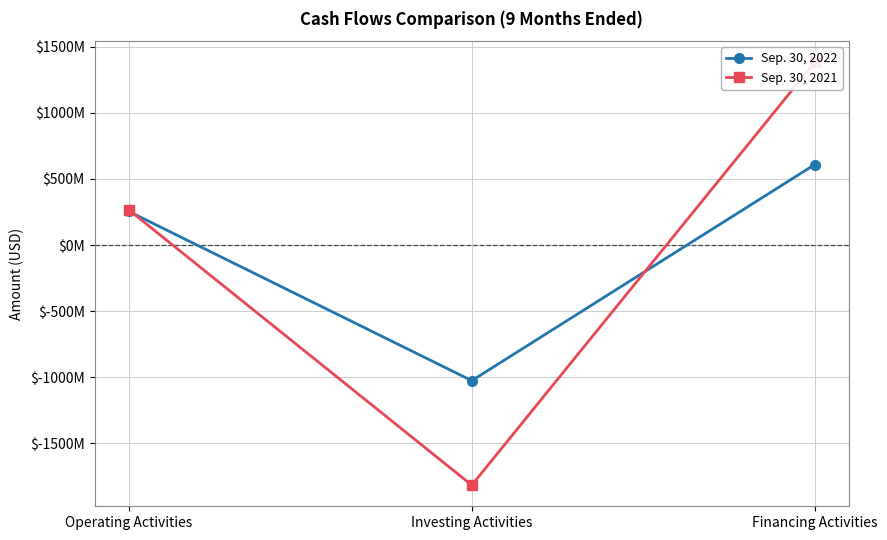

How many Sep. 30, 2021 values are between -1816037000 and 1382225000?

3